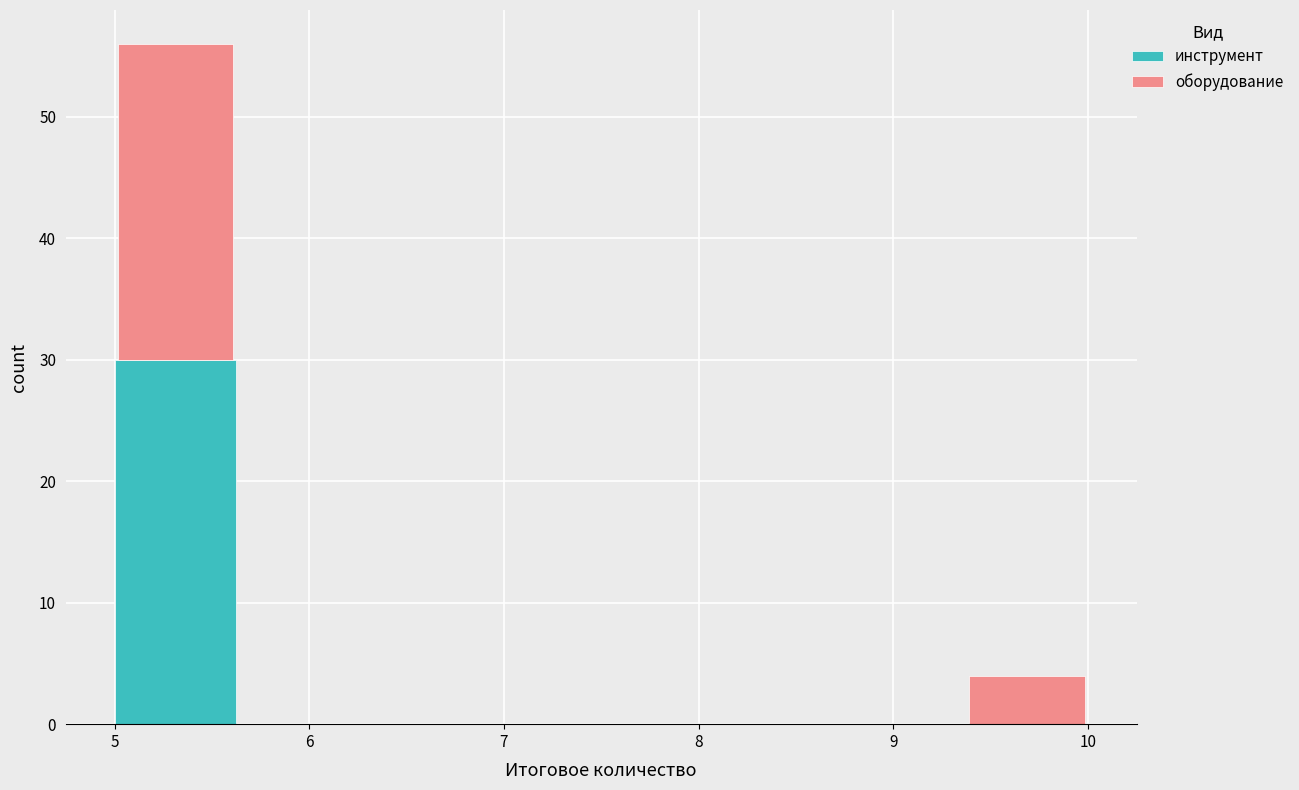

Which range on the x-axis has the tallest stacked bar (by total height)?

5.0 to 5.6